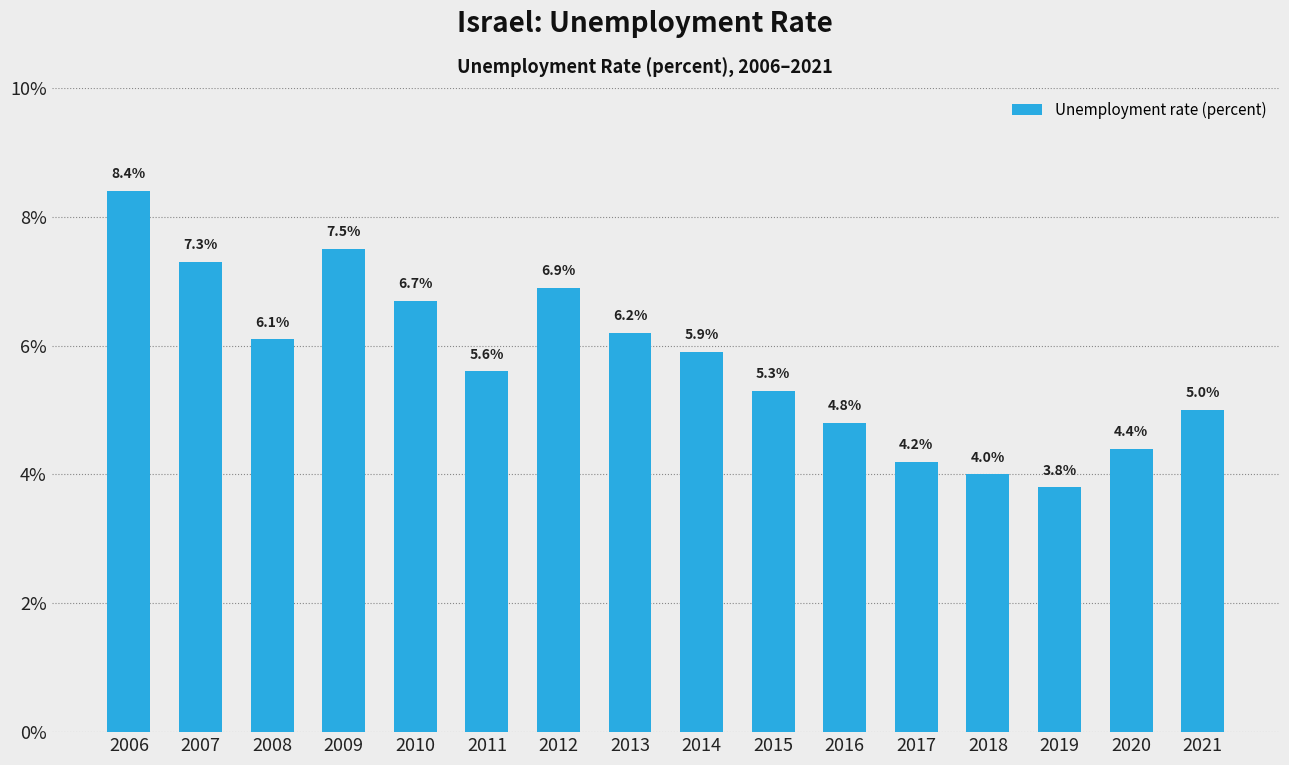

Reading left to right, what are all the values shown in this chart?

2006=8.4	2007=7.3	2008=6.1	2009=7.5	2010=6.7	2011=5.6	2012=6.9	2013=6.2	2014=5.9	2015=5.3	2016=4.8	2017=4.2	2018=4.0	2019=3.8	2020=4.4	2021=5.0